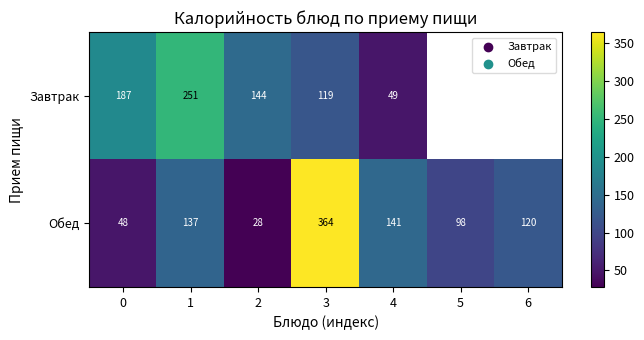

True or false: Обед has a value of 158 at 5.

False